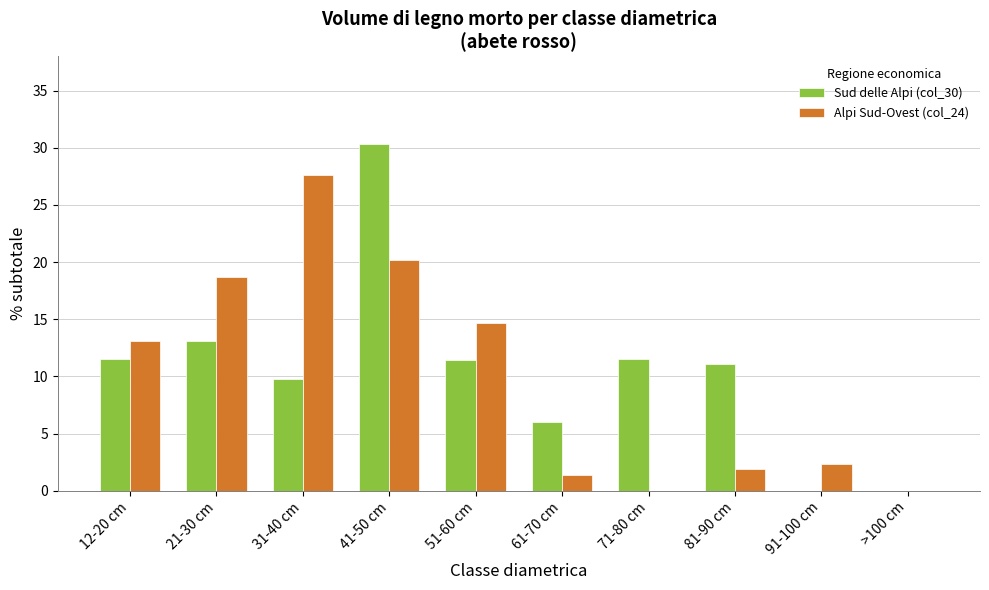

At which category does the chart reach its peak across all series?

41-50 cm